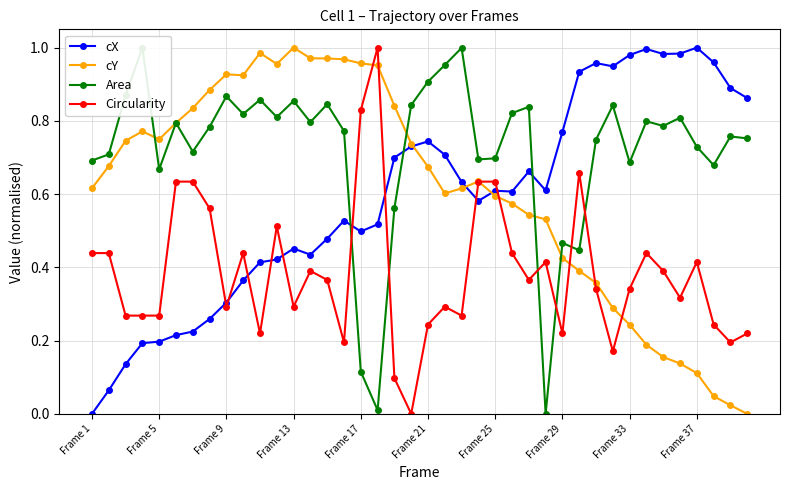

The value of cX at 13 is 0.2. True or false?

False